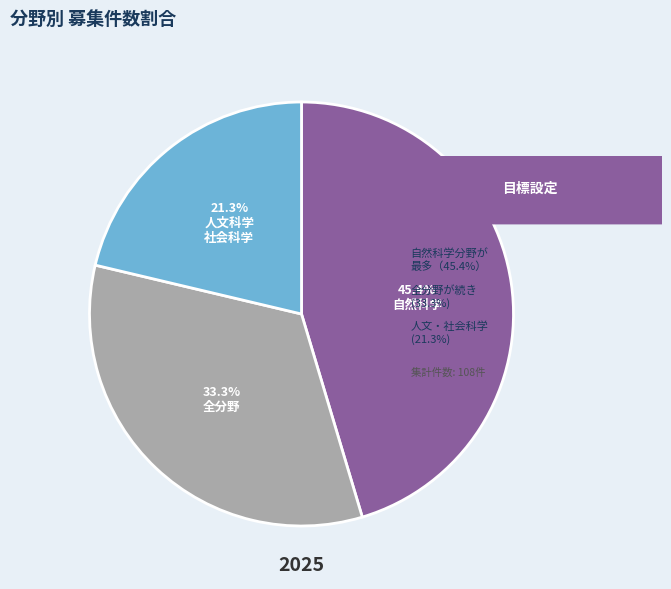

How many segments does this pie chart have?

3